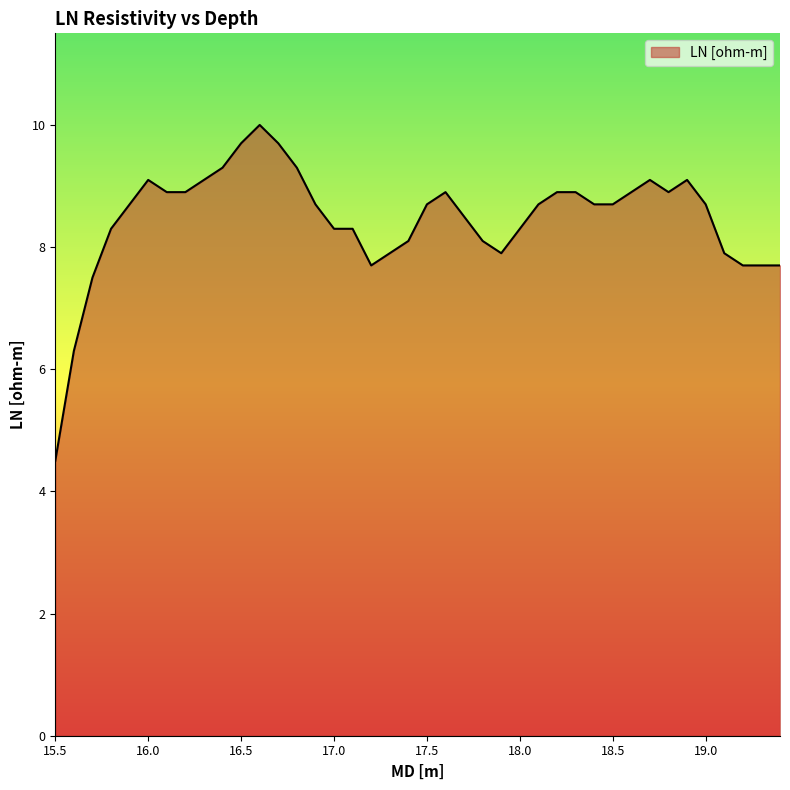

What is the difference between the maximum and minimum values?

5.5